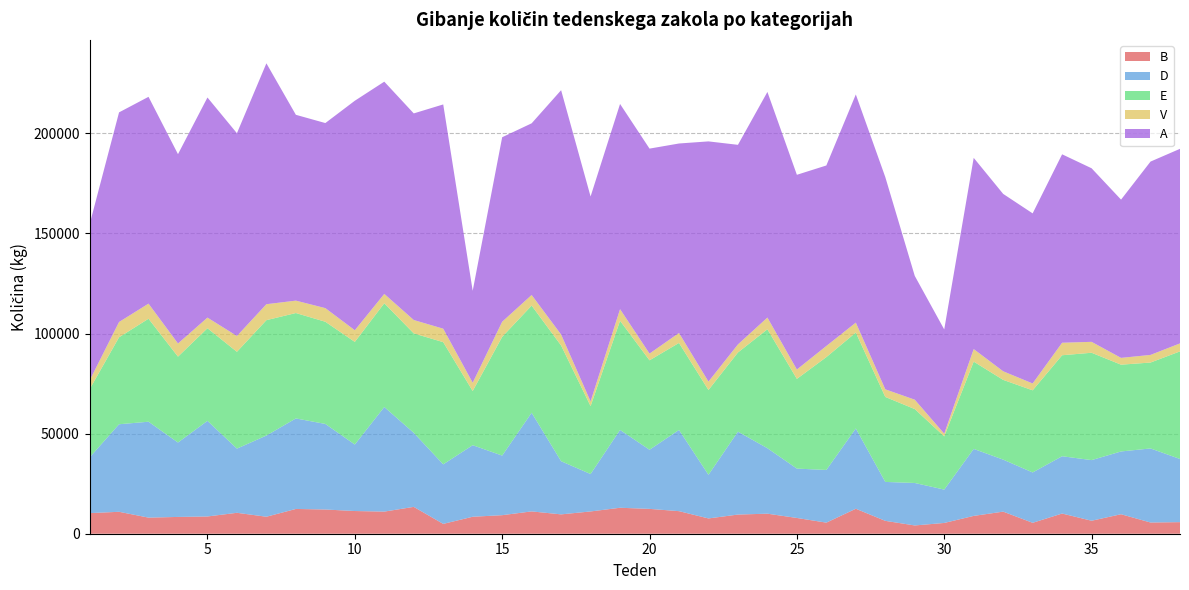

Reading left to right, extract all data points from this chart.

B: 1=10292	2=10955	3=8043	4=8388	5=8622	6=10453	7=8488	8=12376	9=12100	10=11340	11=11052	12=13410	13=4912	14=8479	15=9268	16=11153	17=9668	18=11128	19=12970	20=12411	21=11276	22=7636	23=9575	24=10012	25=7874	26=5538	27=12477	28=6431	29=4132	30=5382	31=8904	32=11035	33=5454	34=10087	35=6489	36=9737	37=5603	38=5786
D: 1=27804	2=43732	3=47911	4=37169	5=47766	6=32062	7=40554	8=45223	9=42739	10=33216	11=52252	12=37002	13=29746	14=35749	15=29768	16=49289	17=26556	18=18687	19=38893	20=29537	21=40569	22=21805	23=41409	24=32715	25=24660	26=26315	27=40105	28=19442	29=21220	30=16663	31=33470	32=25982	33=25154	34=28621	35=30286	36=31359	37=37000	38=31553
E: 1=34039	2=43450	3=51453	4=42910	5=46264	6=48362	7=57647	8=52648	9=51053	10=51273	11=51831	12=49673	13=61040	14=27062	15=59307	16=53530	17=57814	18=33929	19=54513	20=44680	21=43465	22=42360	23=39556	24=59414	25=44820	26=56379	27=47911	28=42461	29=36922	30=26580	31=43601	32=39838	33=41032	34=50451	35=53631	36=43350	37=42915	38=53756
V: 1=4383	2=7630	3=7540	4=6566	5=5313	6=7910	7=7970	8=6199	9=6811	10=5824	11=4666	12=6680	13=6729	14=4146	15=7554	16=5293	17=5467	18=2350	19=5816	20=3365	21=4977	22=4209	23=4028	24=5846	25=4684	26=5563	27=4970	28=3807	29=4687	30=1348	31=6271	32=4295	33=3423	34=6252	35=5451	36=3402	37=3814	38=3990
A: 1=77946	2=104723	3=103314	4=94579	5=109952	6=101287	7=120340	8=92829	9=92450	10=114644	11=106033	12=103210	13=112033	14=45922	15=92174	16=85761	17=122067	18=102372	19=102503	20=102394	21=94656	22=119985	23=99711	24=112711	25=97268	26=90165	27=113974	28=106033	29=61842	30=52079	31=95523	32=88614	33=84969	34=94132	35=86713	36=79054	37=96579	38=97199